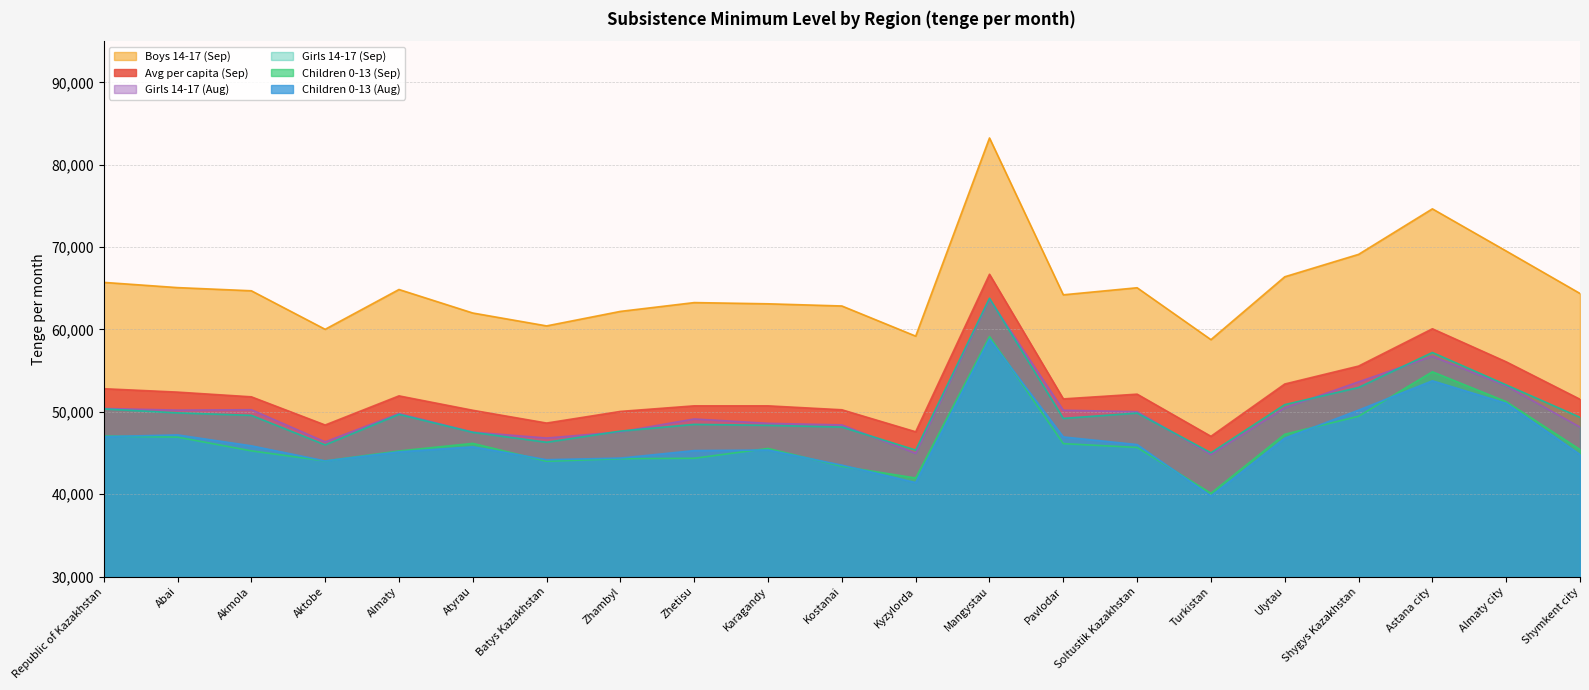

What is the value of the Girls 14-17 (Sep) point at the 11th from the left?

48155